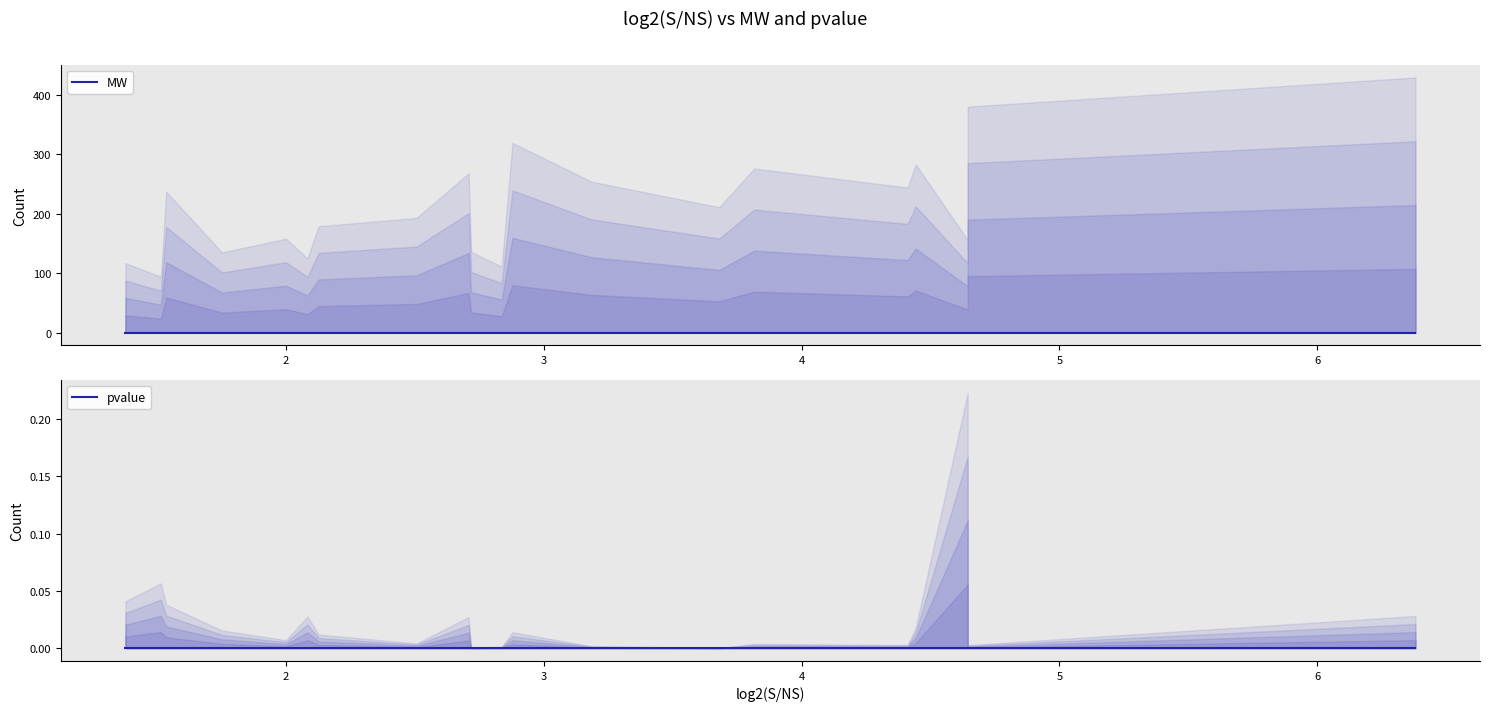

How many values in the MW series exceed 211?

10